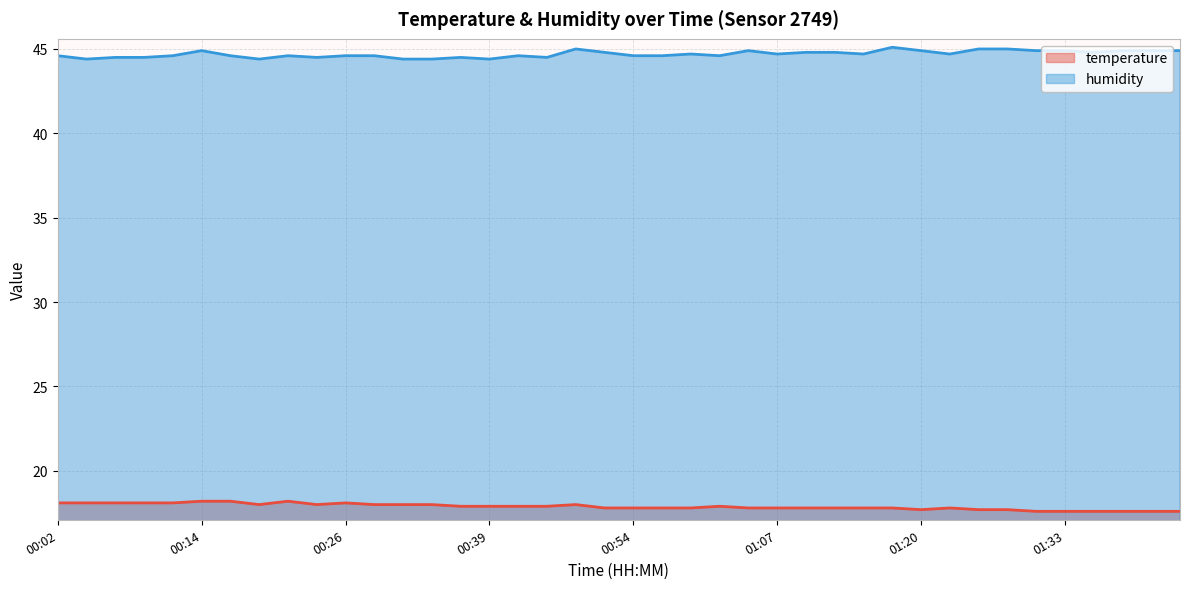

The value of humidity at 00:41 is 79.0. True or false?

False